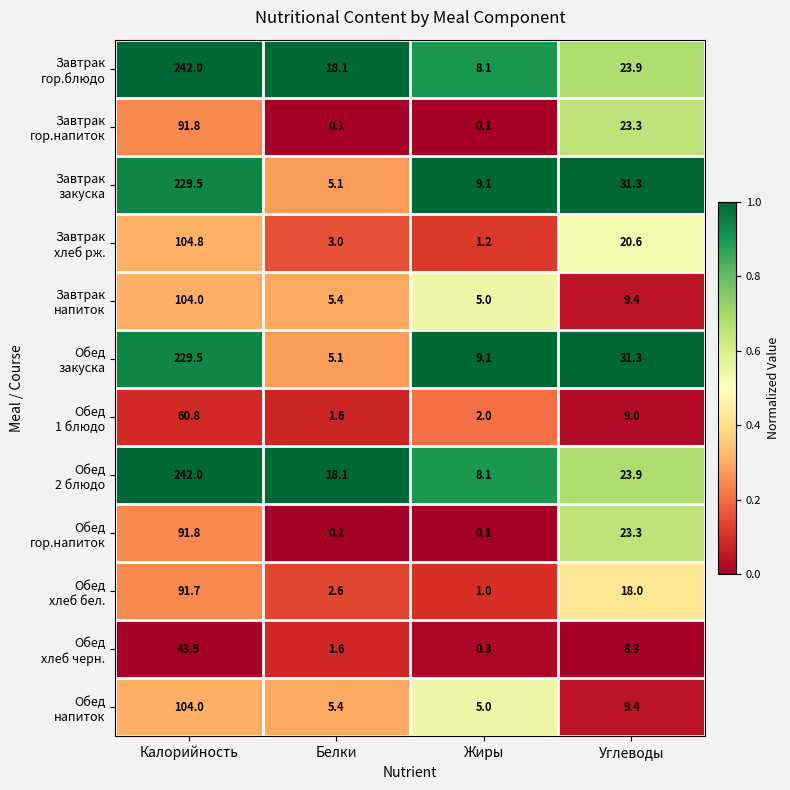

What is the spread (max minus min) of values at Калорийность?

198.5